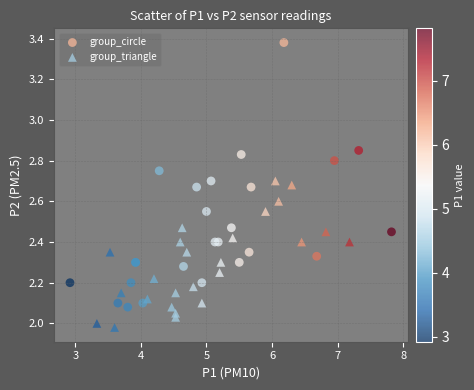

Which series reaches the minimum Y coordinate?

group_triangle